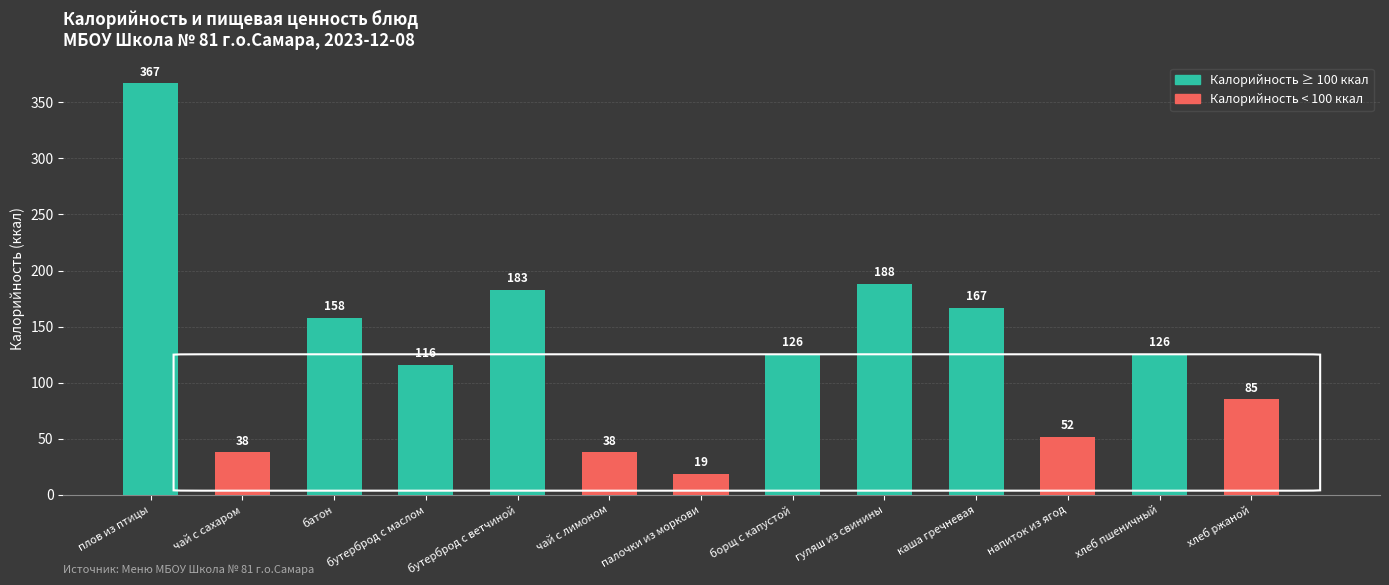

Reading left to right, what are all the values shown in this chart?

плов из птицы=367	чай с сахаром=38	батон=158	бутерброд с маслом=116	бутерброд с ветчиной=183	чай с лимоном=38	палочки из моркови=19	борщ с капустой=126	гуляш из свинины=188	каша гречневая=167	напиток из ягод=52	хлеб пшеничный=126	хлеб ржаной=85